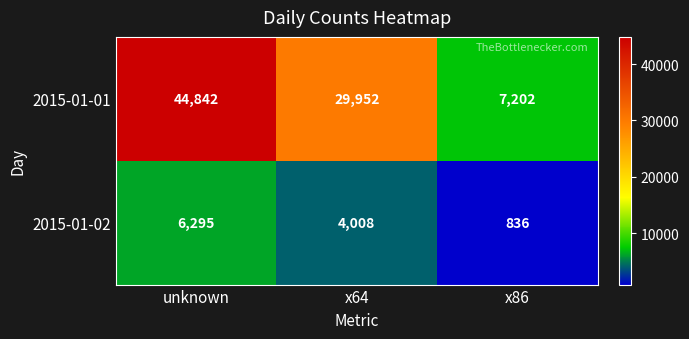

How many data points in 2015-01-02 are less than 4008?

1